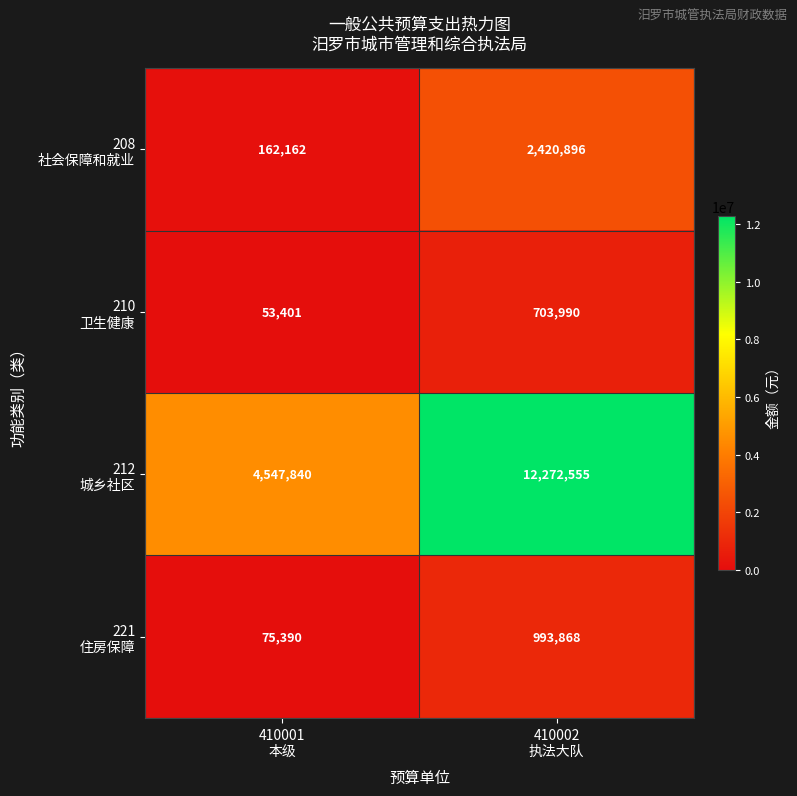

What is the spread (max minus min) of values at 410001
本级?

4494439